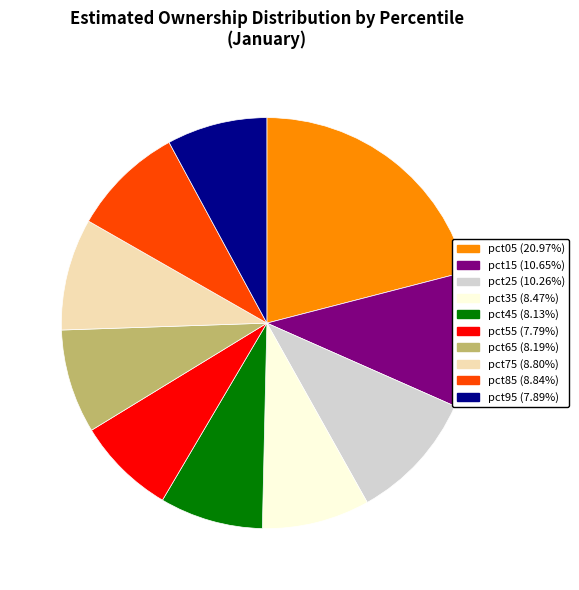

How many segments does this pie chart have?

10